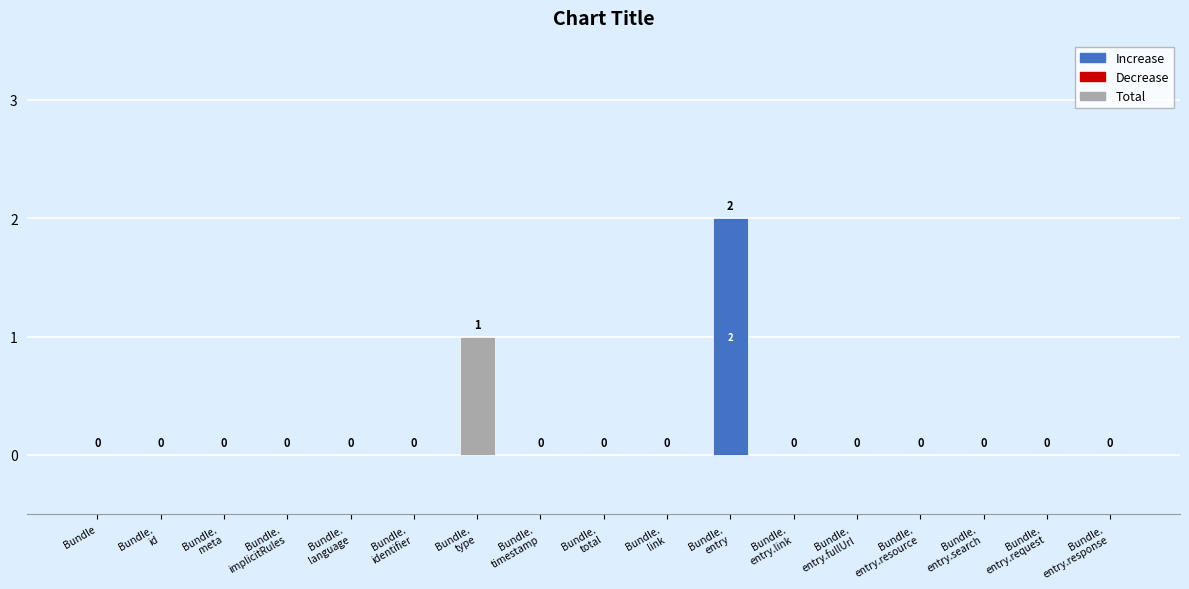

Is it true that base_min equals 0 at 11?

False